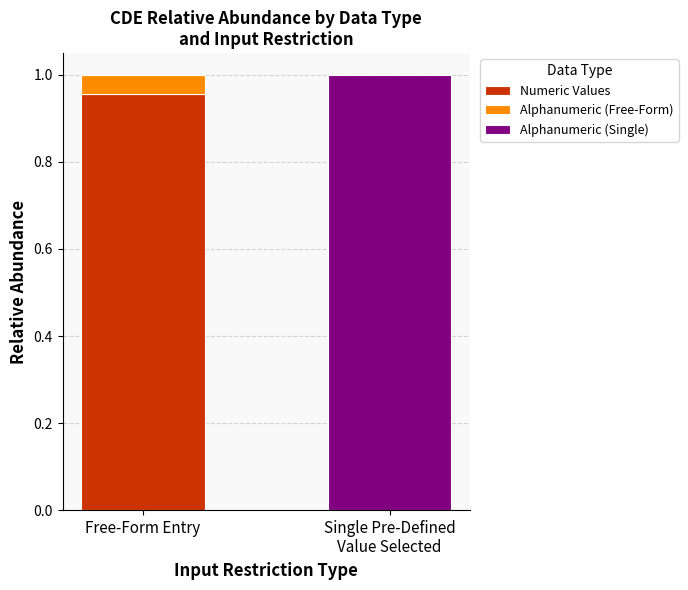

How many distinct data groups are displayed?

3